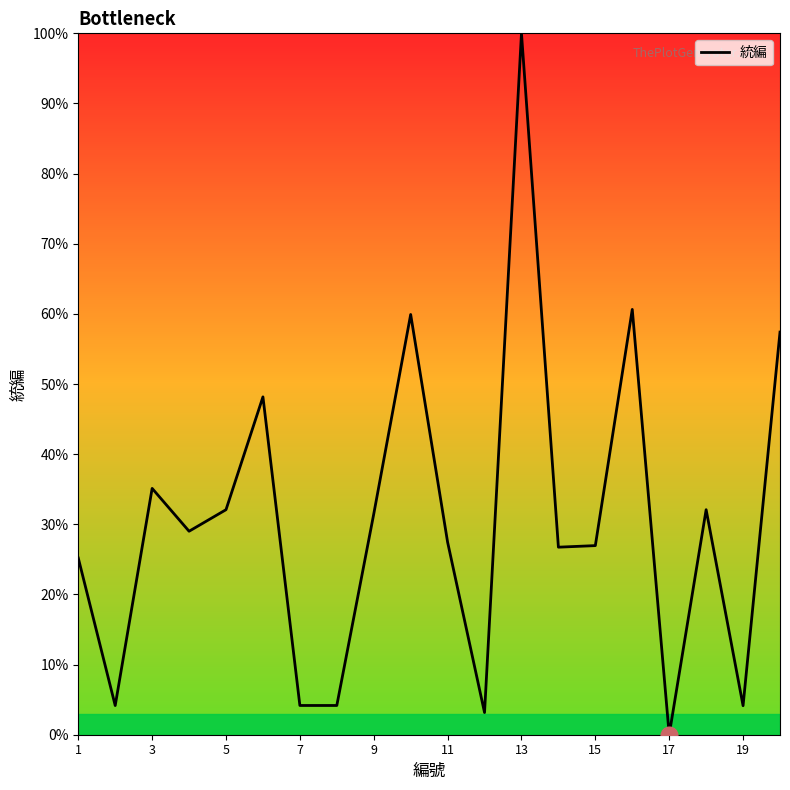

What is the maximum value shown in the chart?

100.0